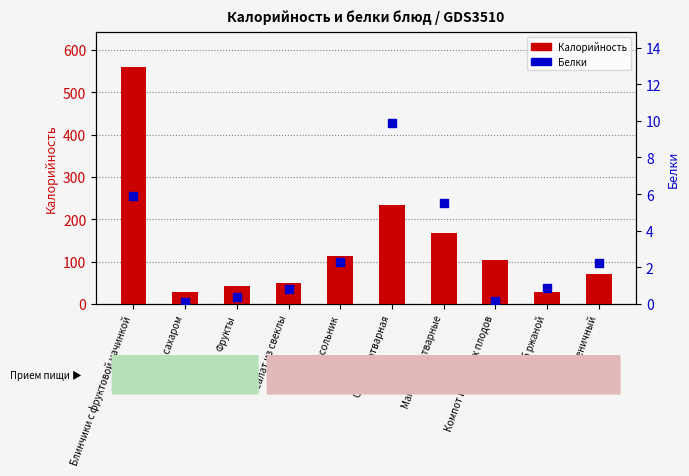

What are all the series names shown in the legend?

Калорийность, Белки